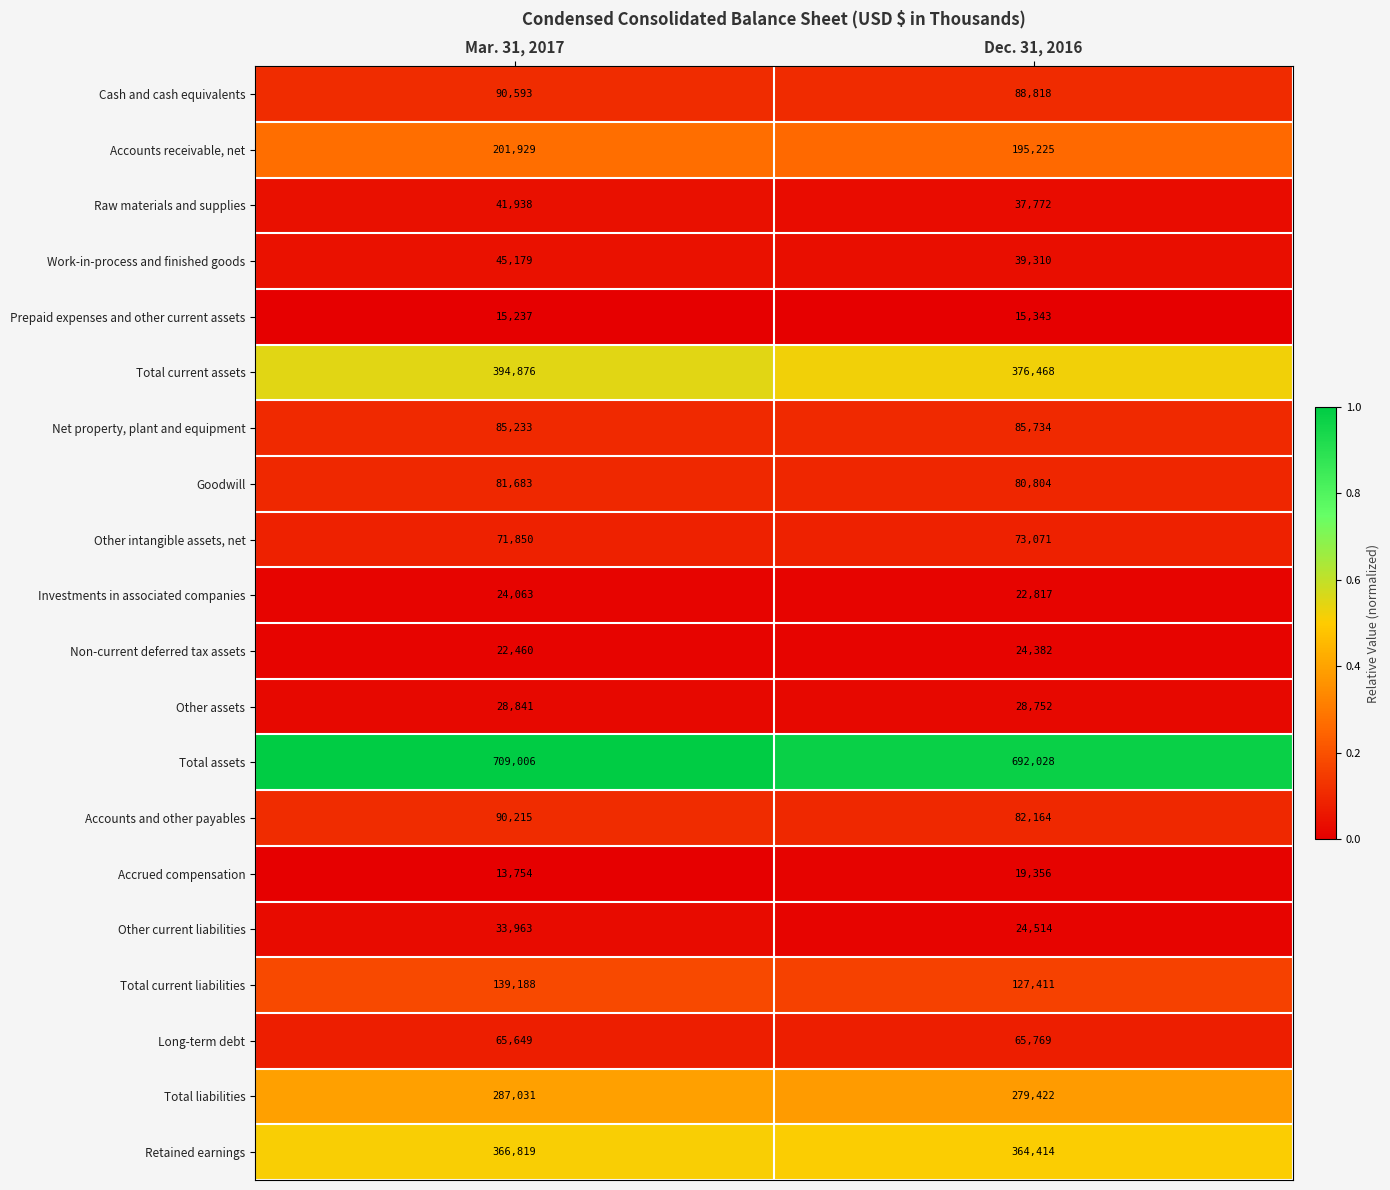

What is the spread (max minus min) of values at Dec. 31, 2016?

676685